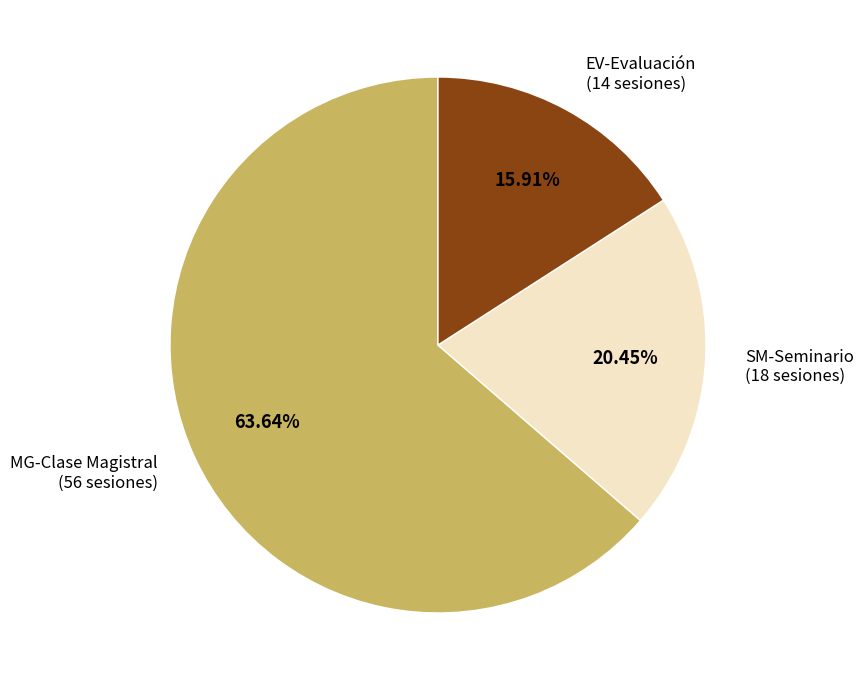

To the nearest percent, what is the combined percentage of EV-Evaluación and SM-Seminario?

36%